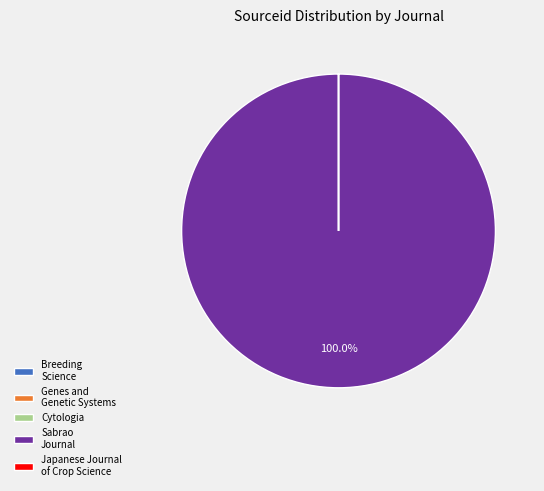

Which category accounts for the majority?

Sabrao Journal